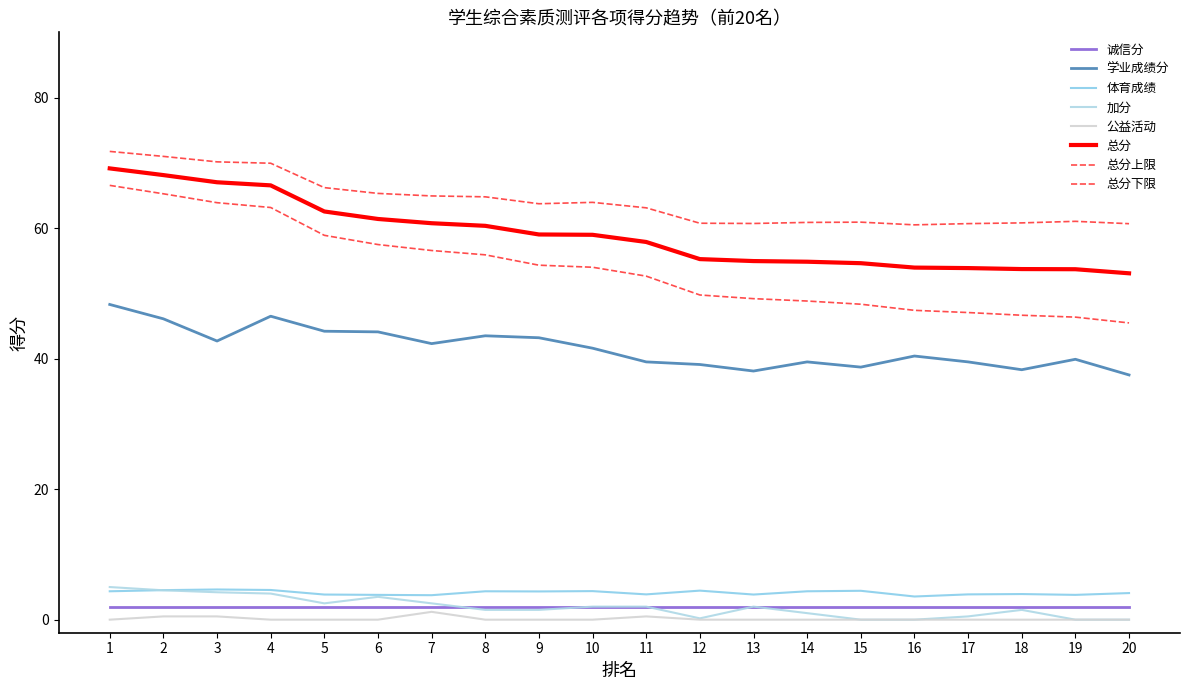

How many lines are shown in the chart?

8